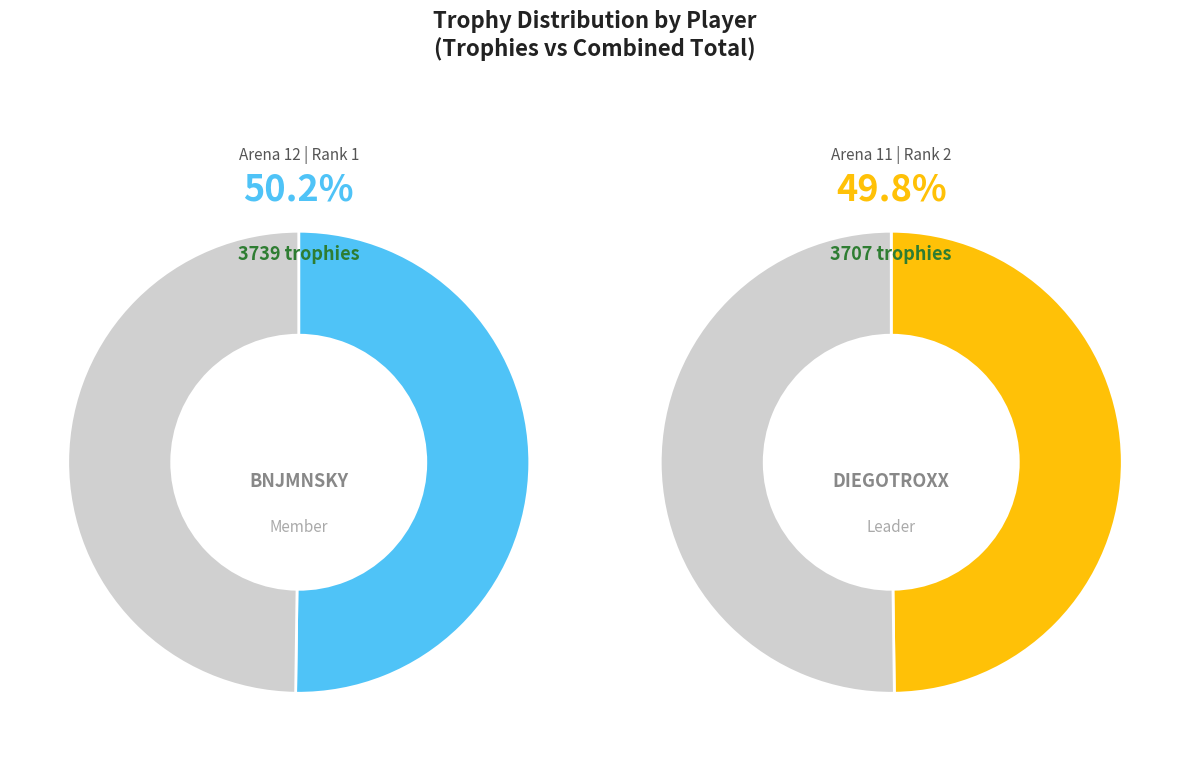

Which slice represents more than half of the pie?

BNJMNSKY (Rank 1)